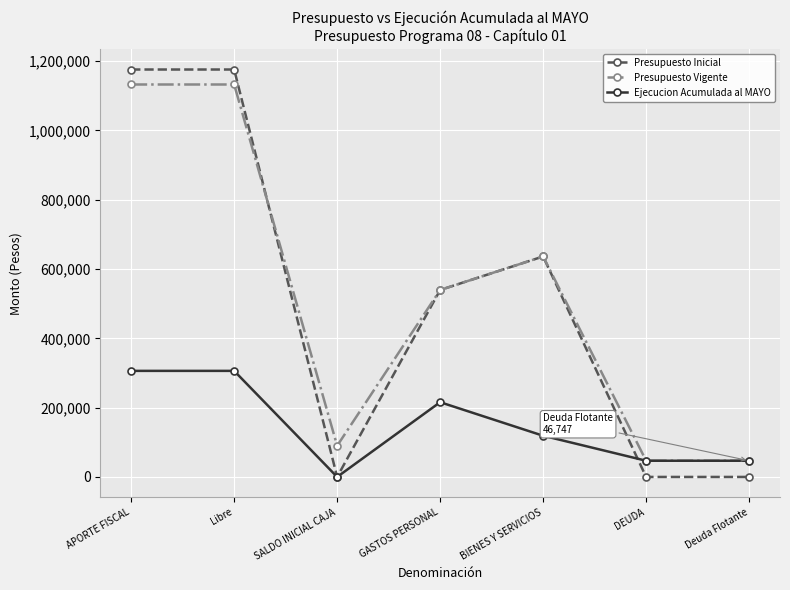

At how many categories does at least one series exceed 13414?

7